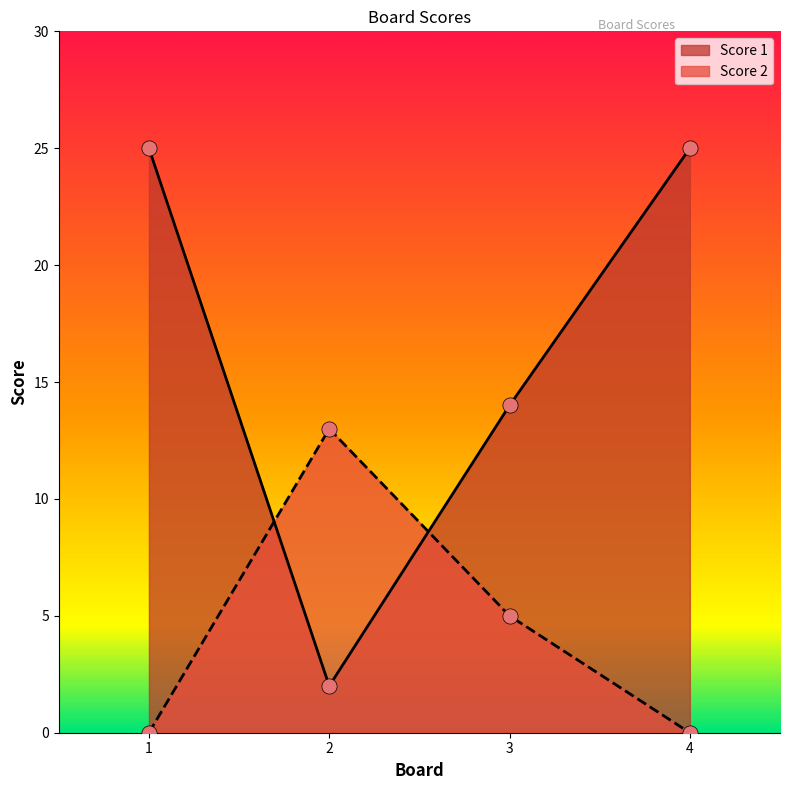

At which category is the sum across all series the highest?

1